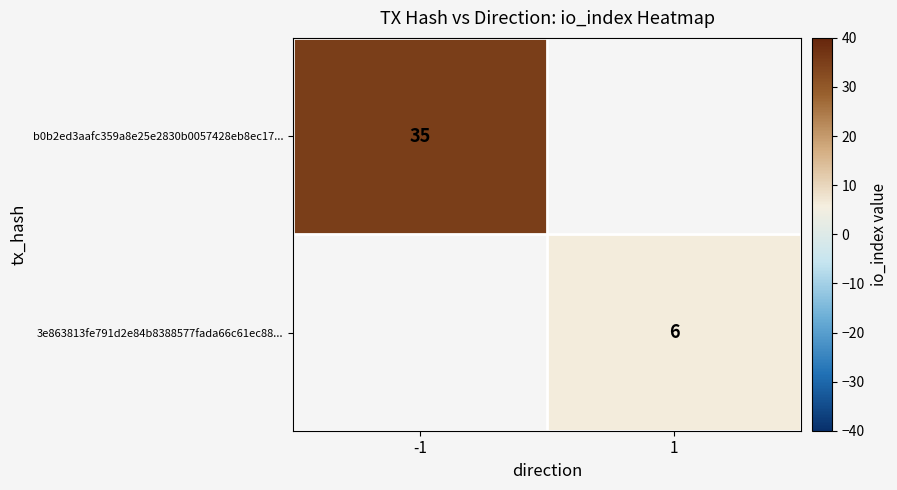

The 3e863813fe791d2e84b8388577fada66c61ec88... series shows 6 at 1. True or false?

True